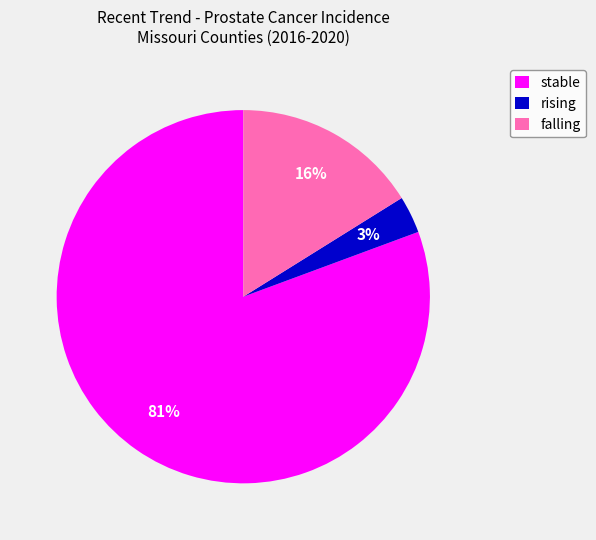

The rising slice represents 42% of the pie. True or false?

False